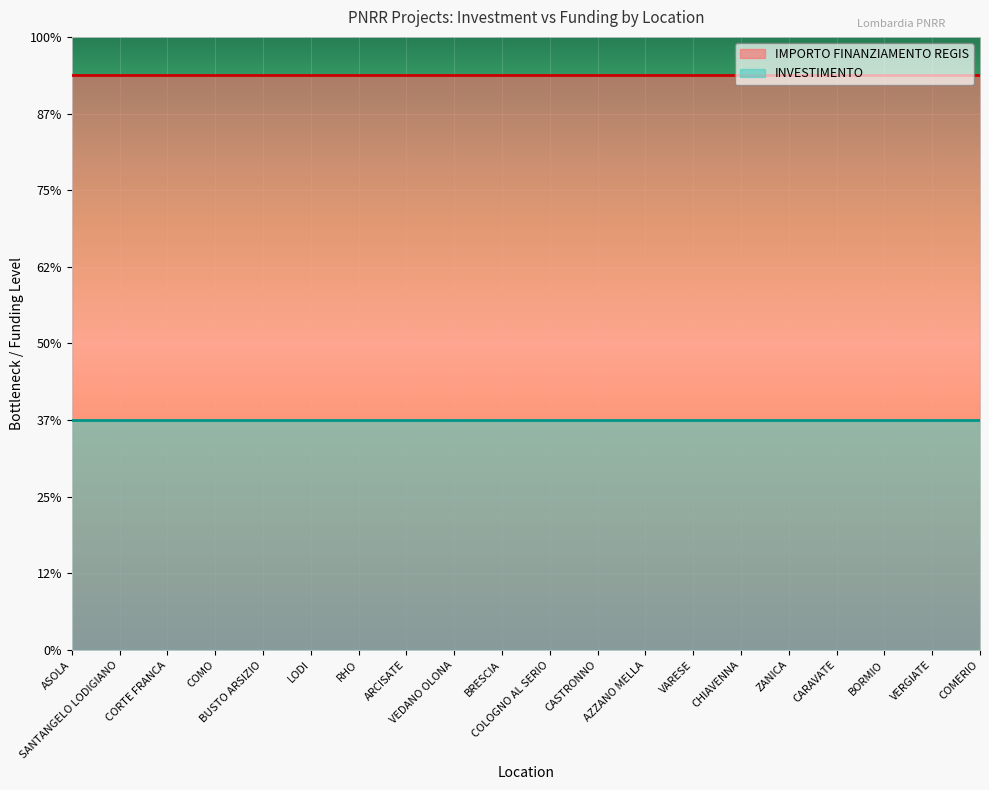

At how many categories does at least one series exceed 286?

20